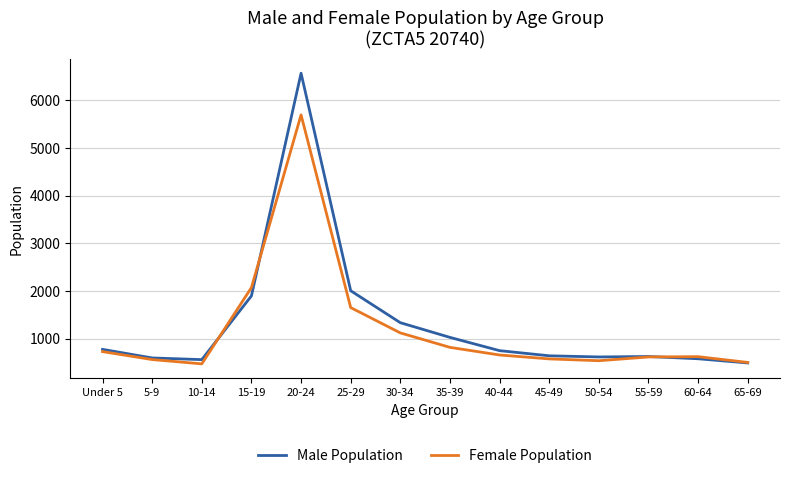

What are all the series names shown in the legend?

Male Population, Female Population